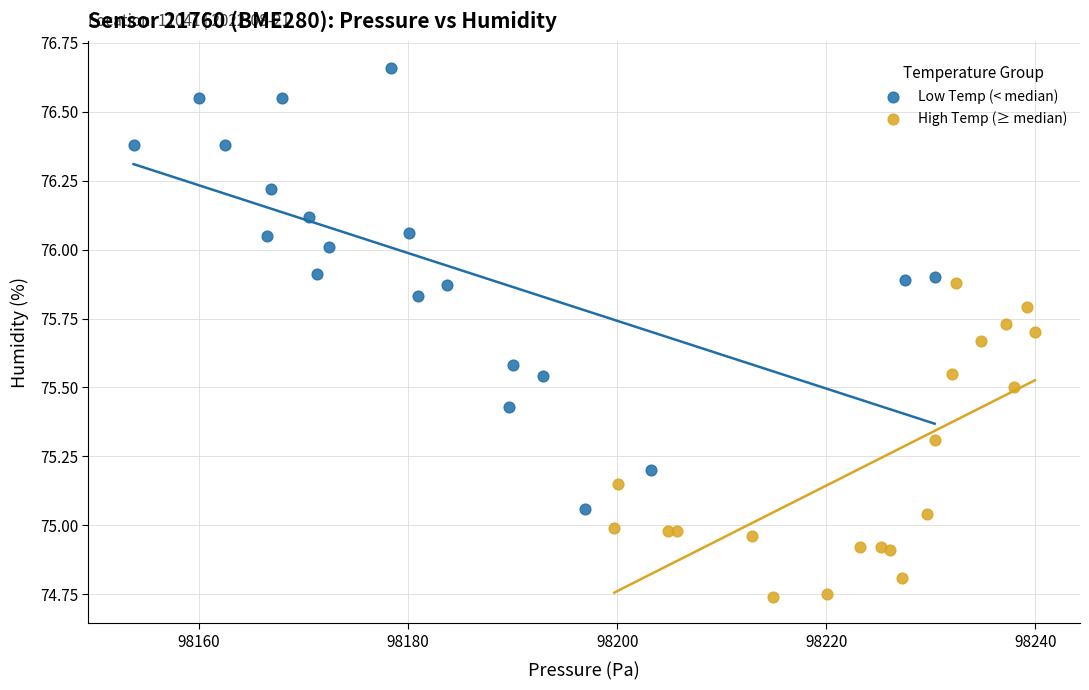

Which series has the widest spread of Y values?

Low Temp (< median)